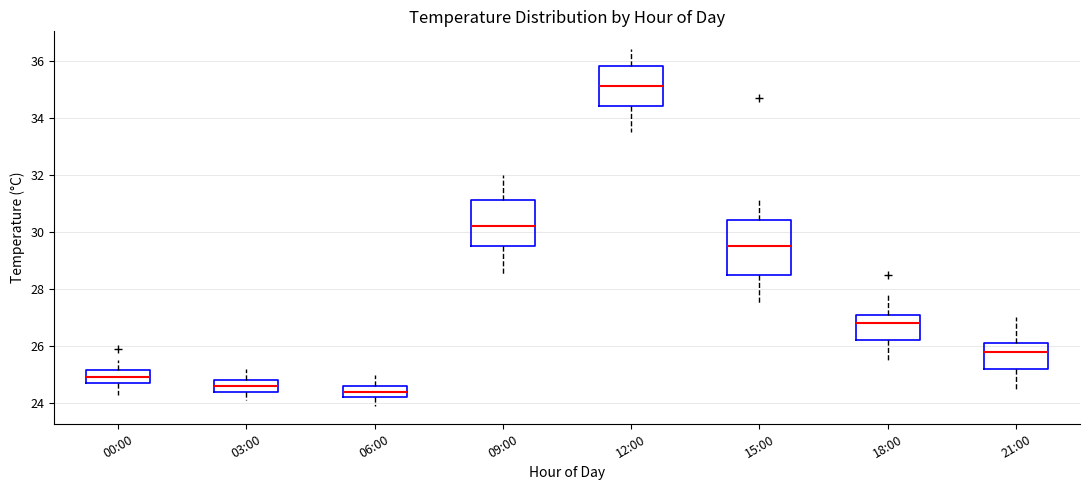

Comparing the boxes themselves (not the whiskers), which one is the tallest?

15:00